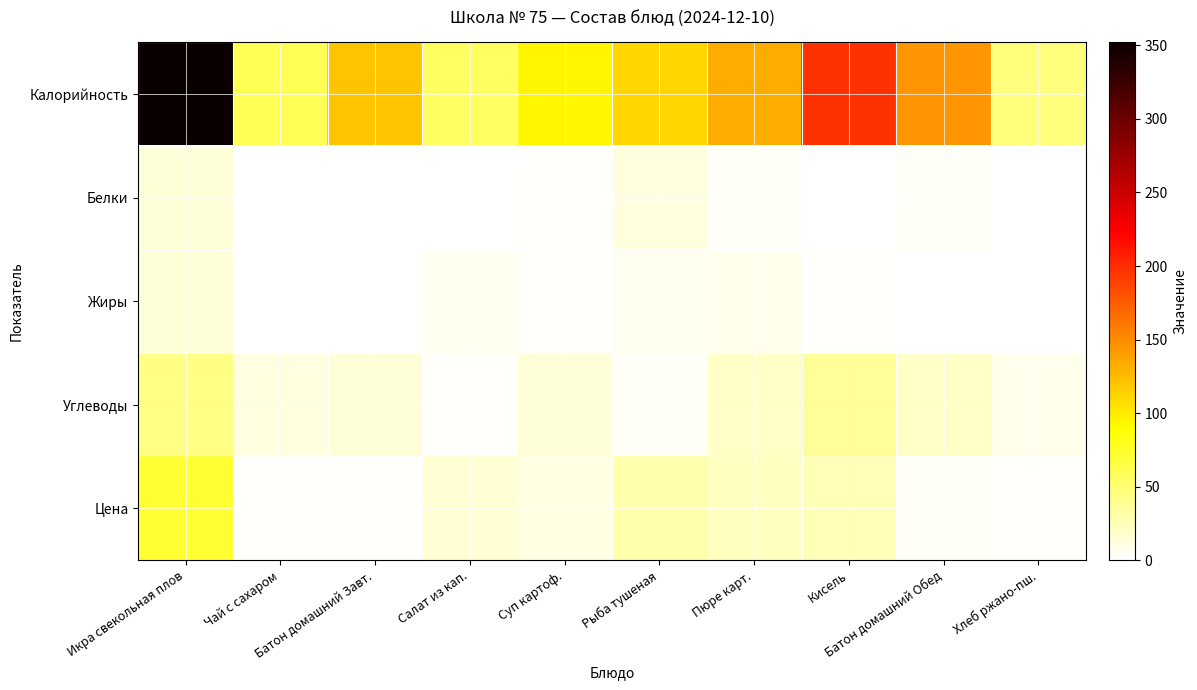

What is the greatest value displayed?

352.0